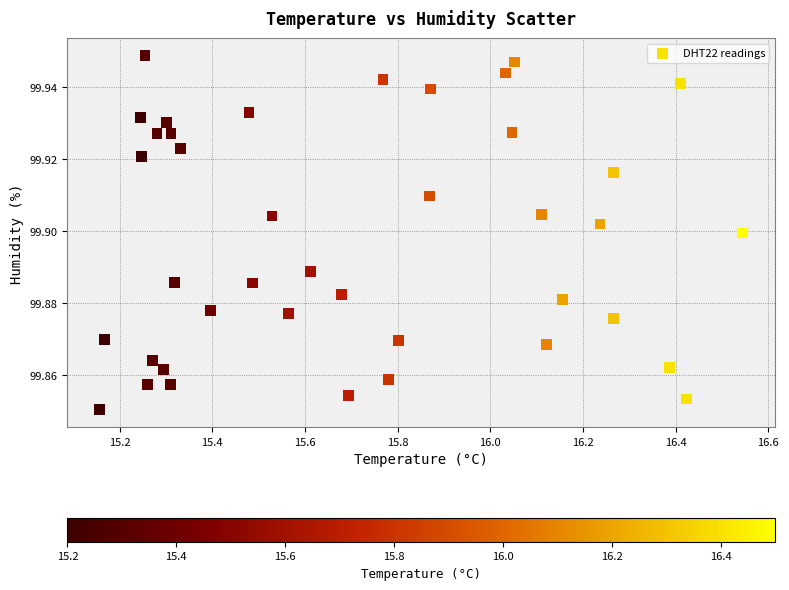

What is the range of X values (max minus min)?

1.4